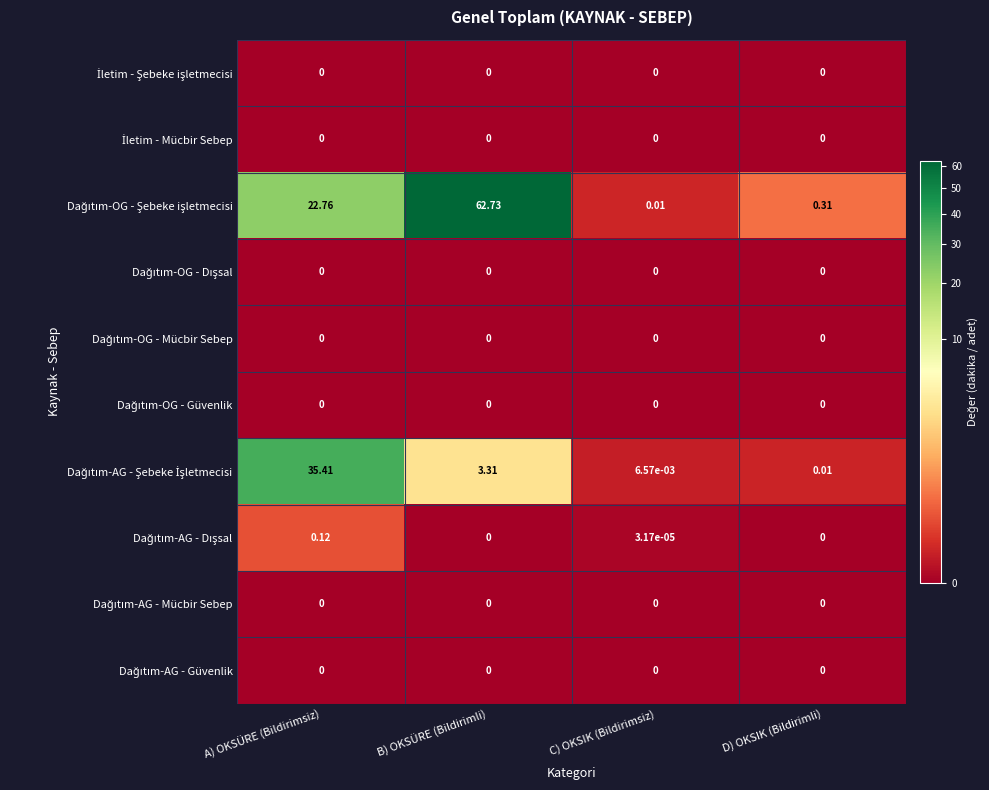

Count the number of data series in this chart.

10